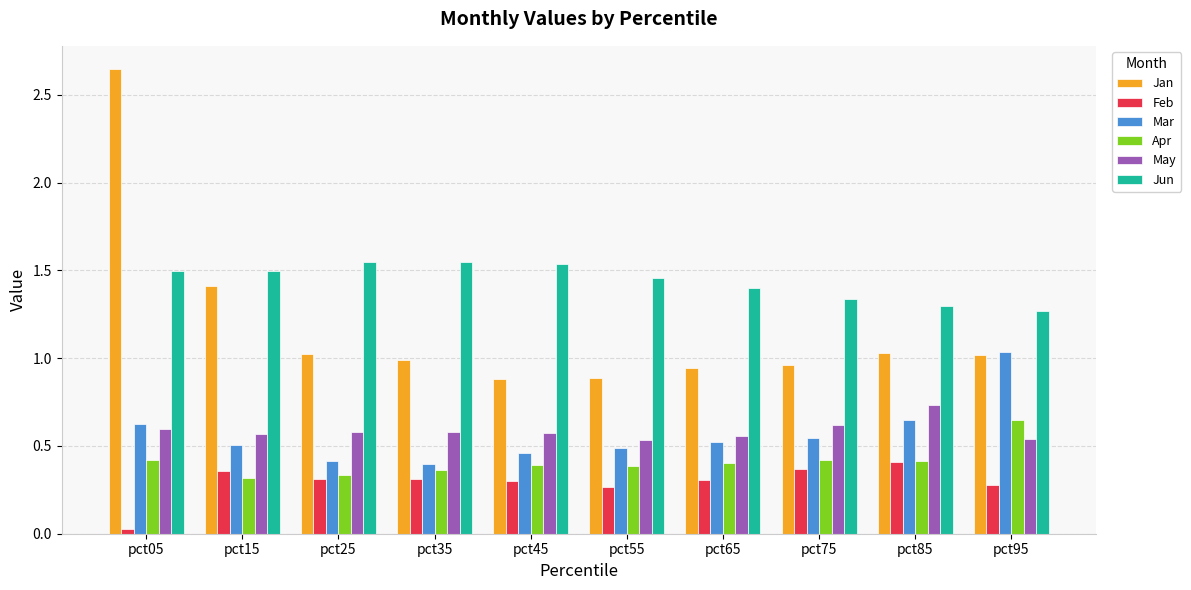

At which category is the sum across all series the highest?

pct05